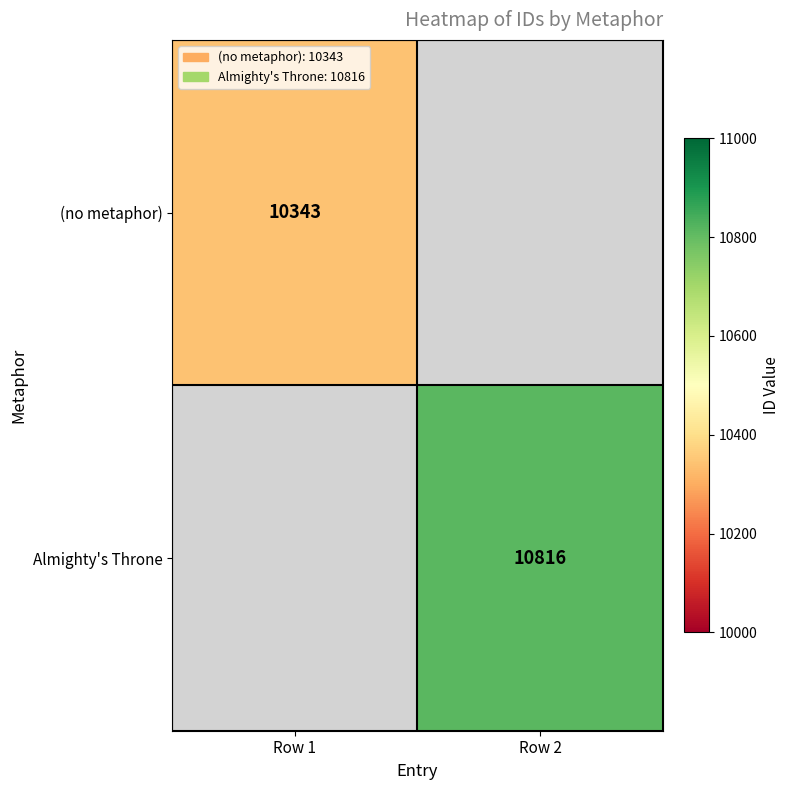

How many categories are shown in the chart?

2